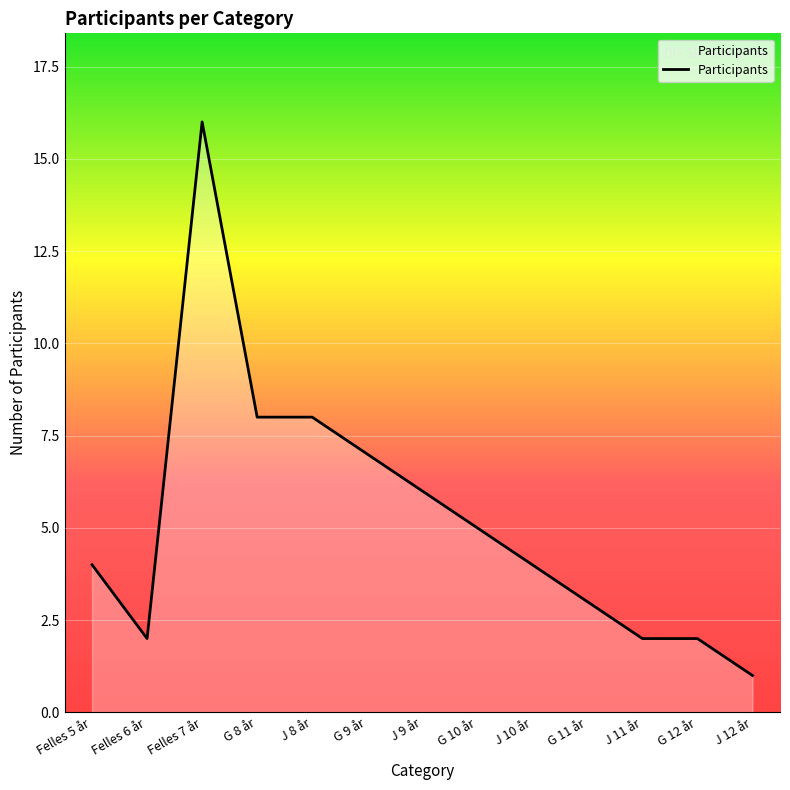

What is the minimum value shown in the chart?

1